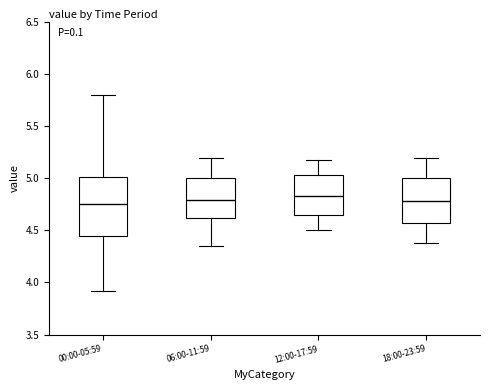

Reading left to right, transcribe this box plot: for each box, give where its median line is, the range the box spans, and where its two whiskers end, as read against the y-axis. The values are not printed on the chart, so give them approximately, as read against the axis.

00:00-05:59: median 4.75, box 4.45 to 5.00, whiskers 3.90 to 5.80
06:00-11:59: median 4.80, box 4.60 to 5.00, whiskers 4.35 to 5.20
12:00-17:59: median 4.85, box 4.65 to 5.05, whiskers 4.50 to 5.20
18:00-23:59: median 4.80, box 4.55 to 5.00, whiskers 4.40 to 5.20